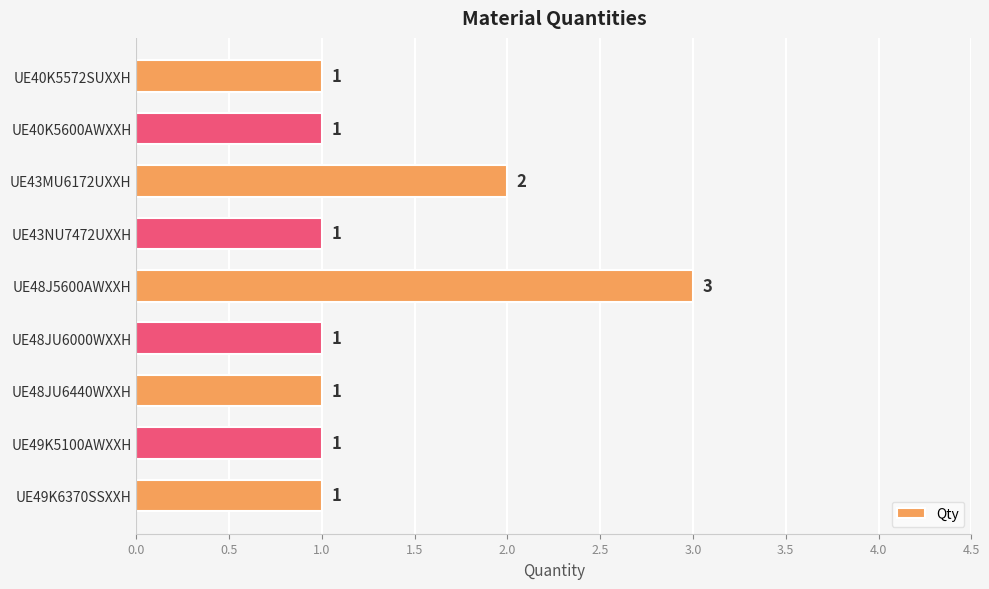

The value at UE48JU6000WXXH is 1. True or false?

True